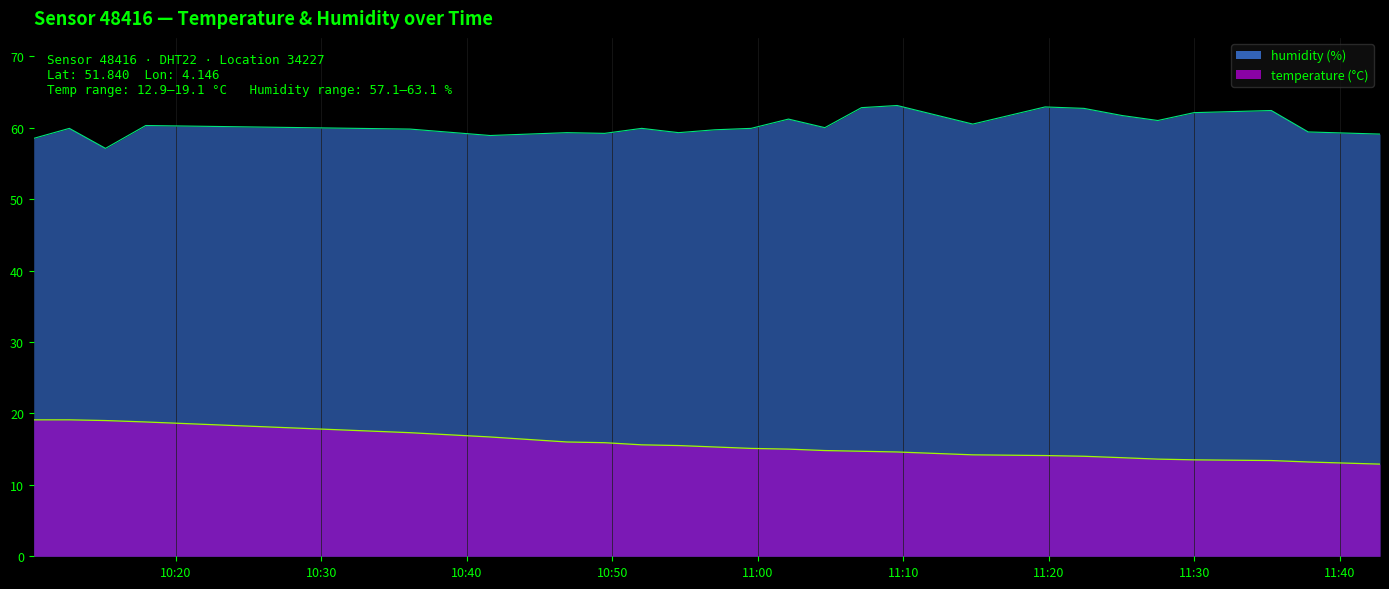

What is the value of the temperature point at the 9th from the left?

15.6